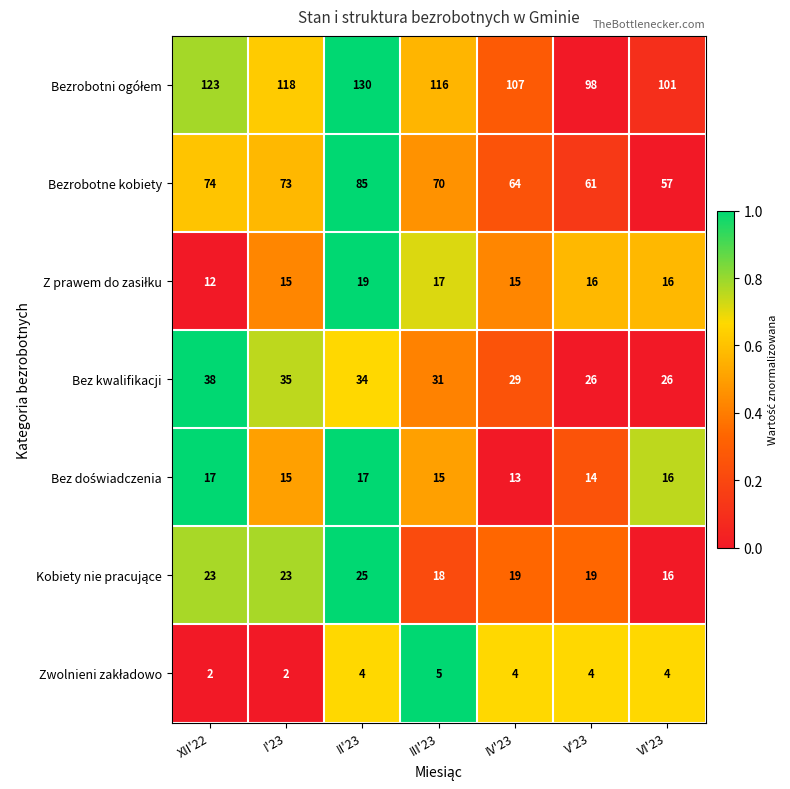

What is the sum of all Bez kwalifikacji values?

219